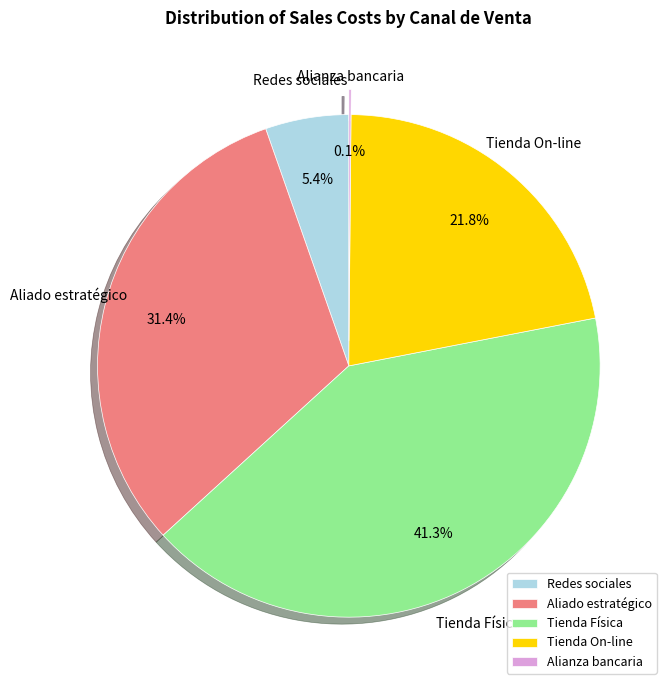

Which has a higher value, Tienda Física or Redes sociales?

Tienda Física